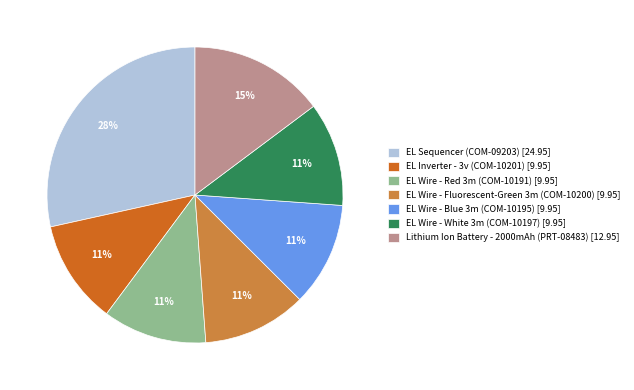

To the nearest percent, what percentage of the pie is EL Wire - Blue 3m (COM-10195)?

11%